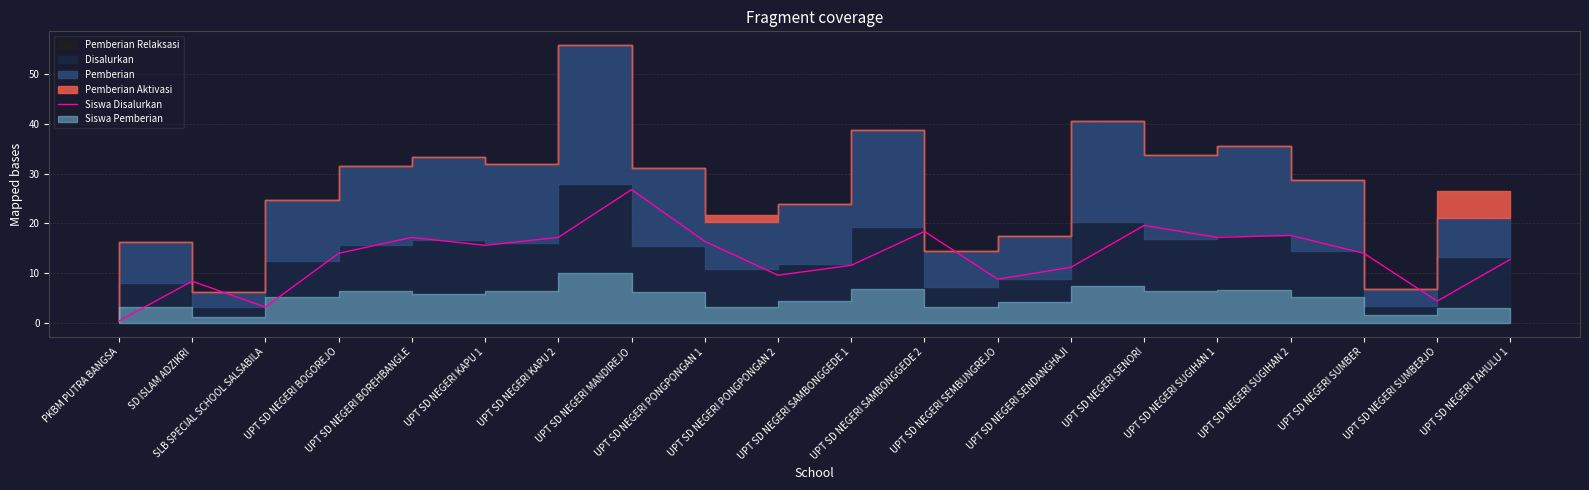

How many interior local peaks (higher than both neighbors) does the data have?

6